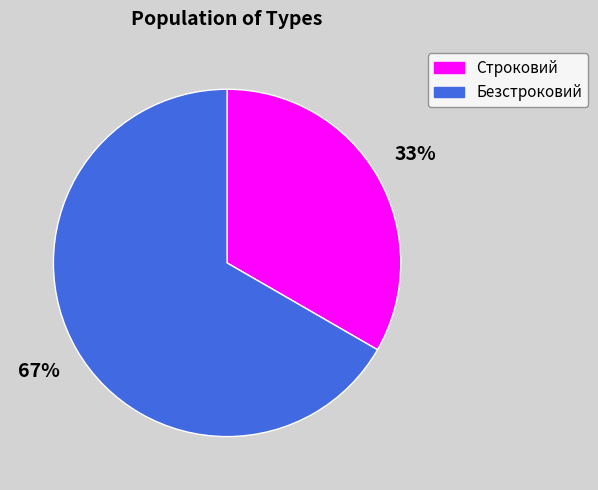

How many slices are in this pie chart?

2